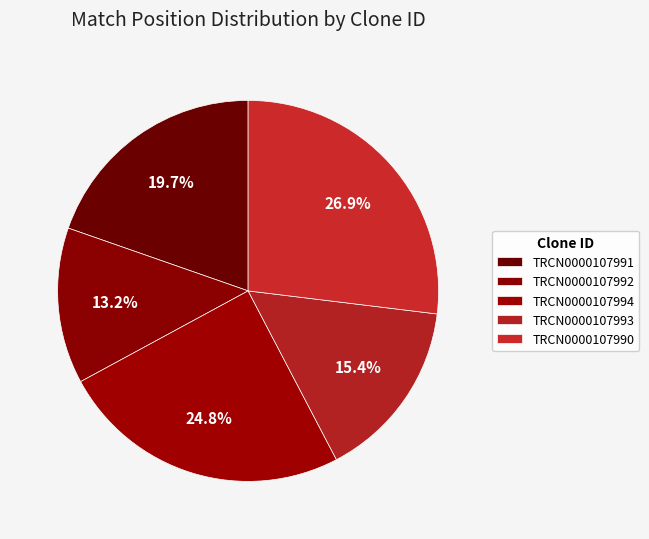

The TRCN0000107991 slice represents 20% of the pie. True or false?

True